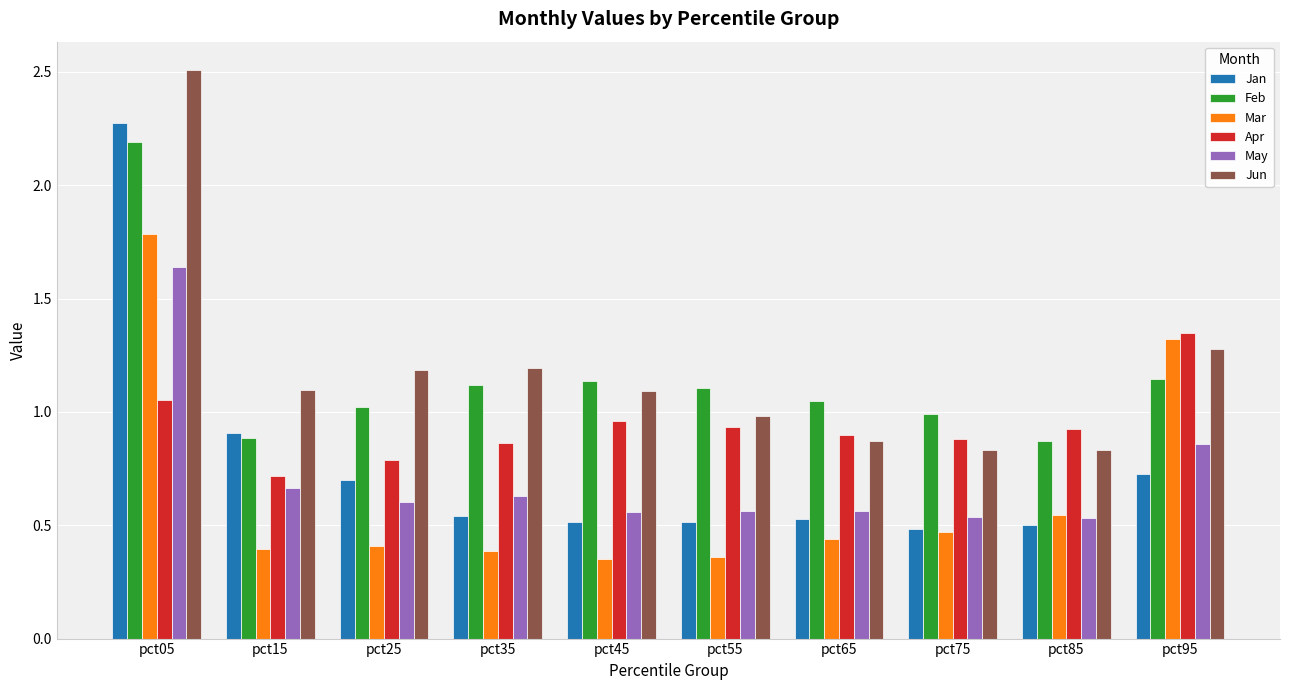

What value does the Jun series have at pct35?

1.2